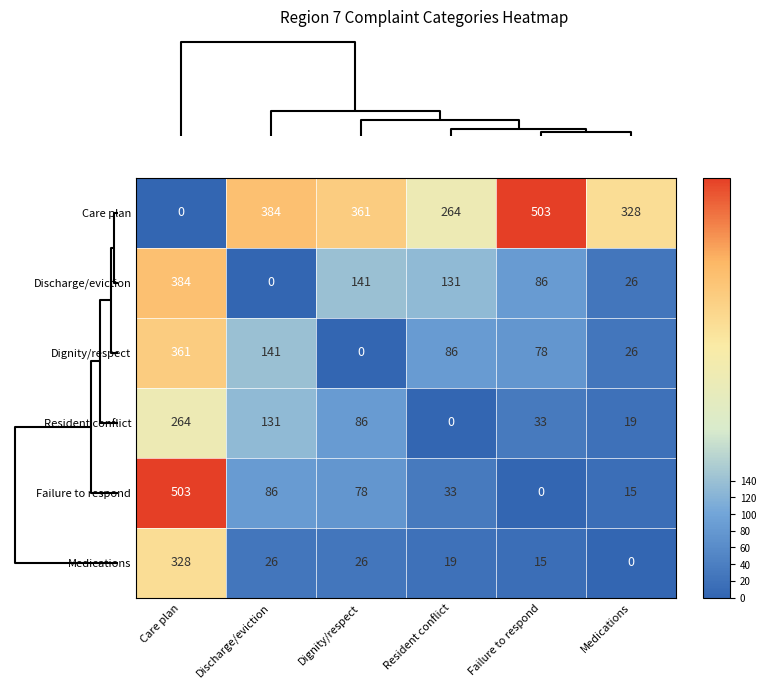

What is the sum of all Failure to respond values?

715